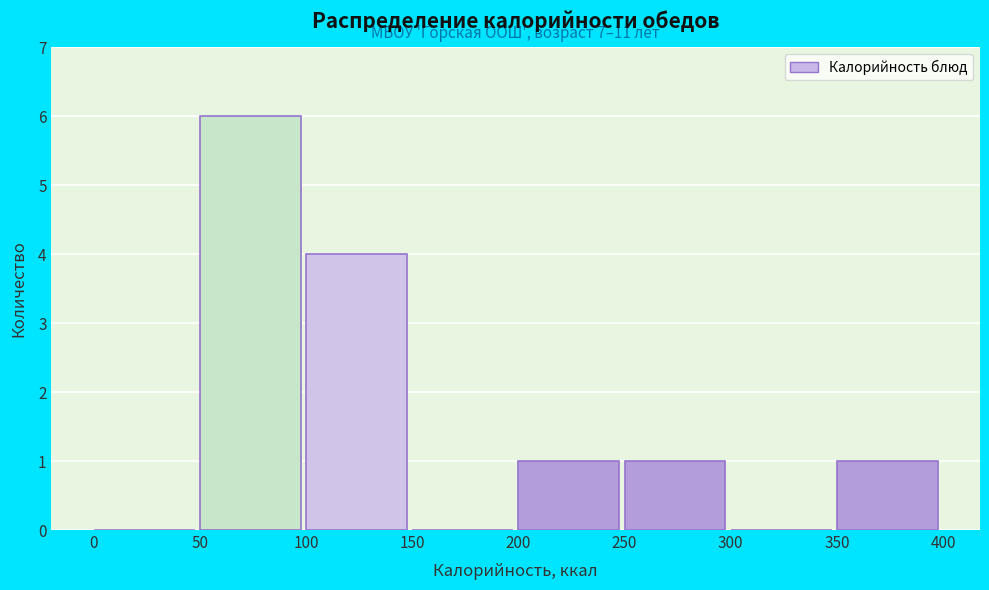

Which range on the x-axis has the tallest bar?

50 to 100